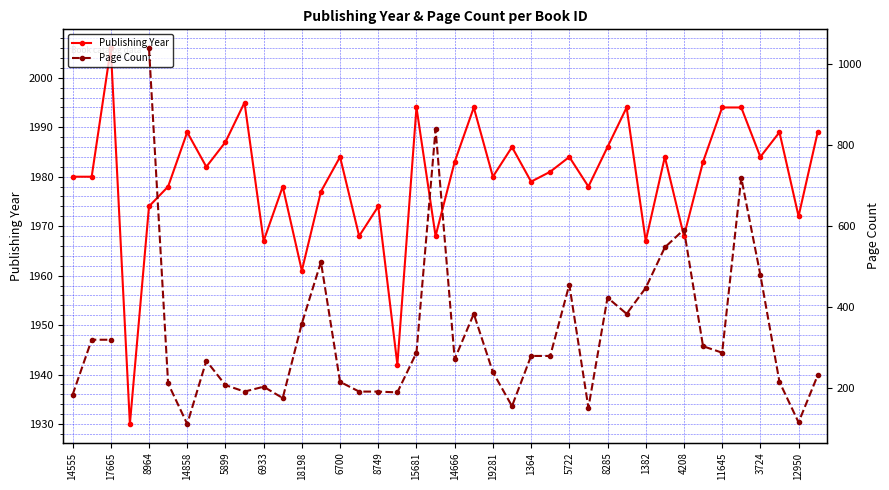

Which category has the highest value in the Publishing Year series?

17665